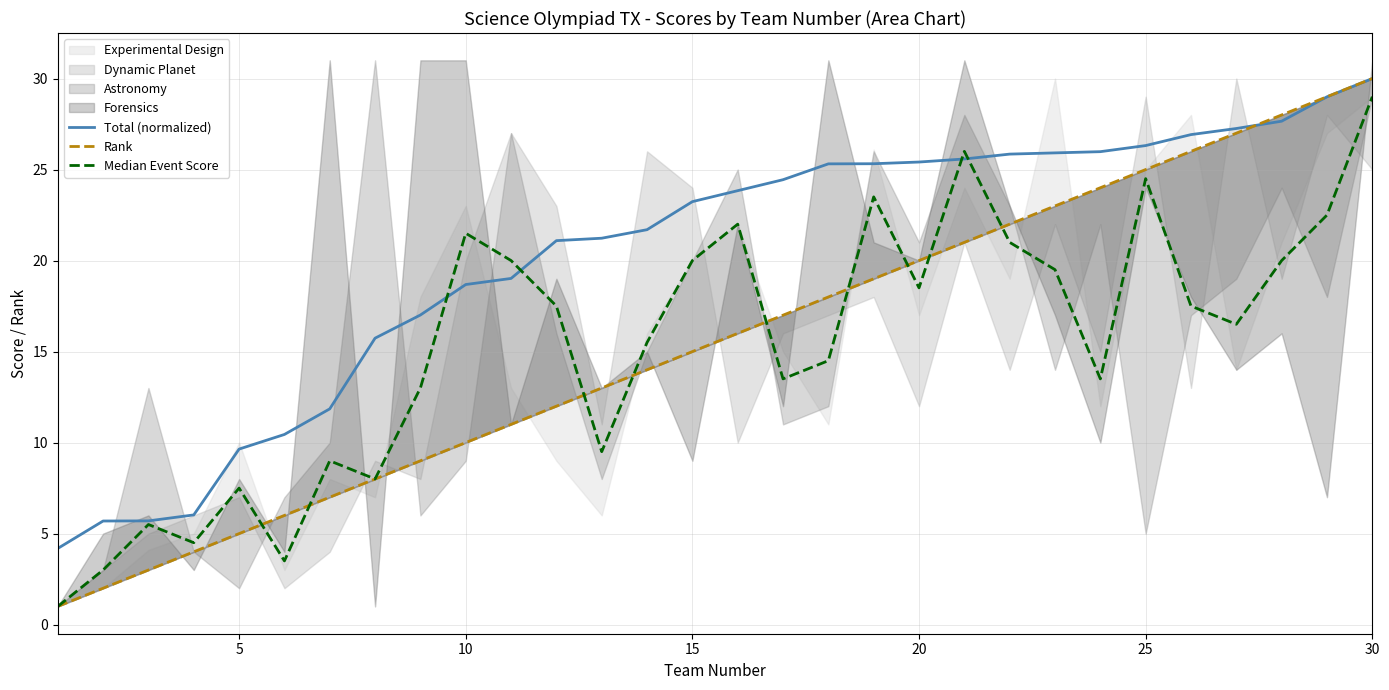

What is the sum of all Rank values?

465.0